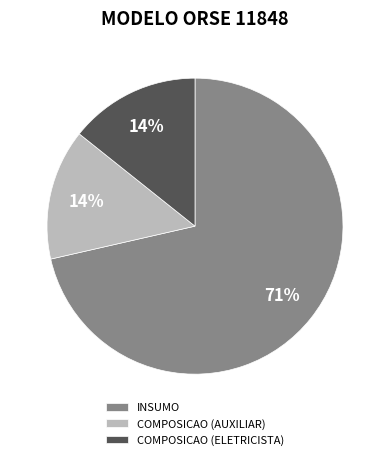

Which has a higher value, COMPOSICAO (AUXILIAR) or INSUMO?

INSUMO